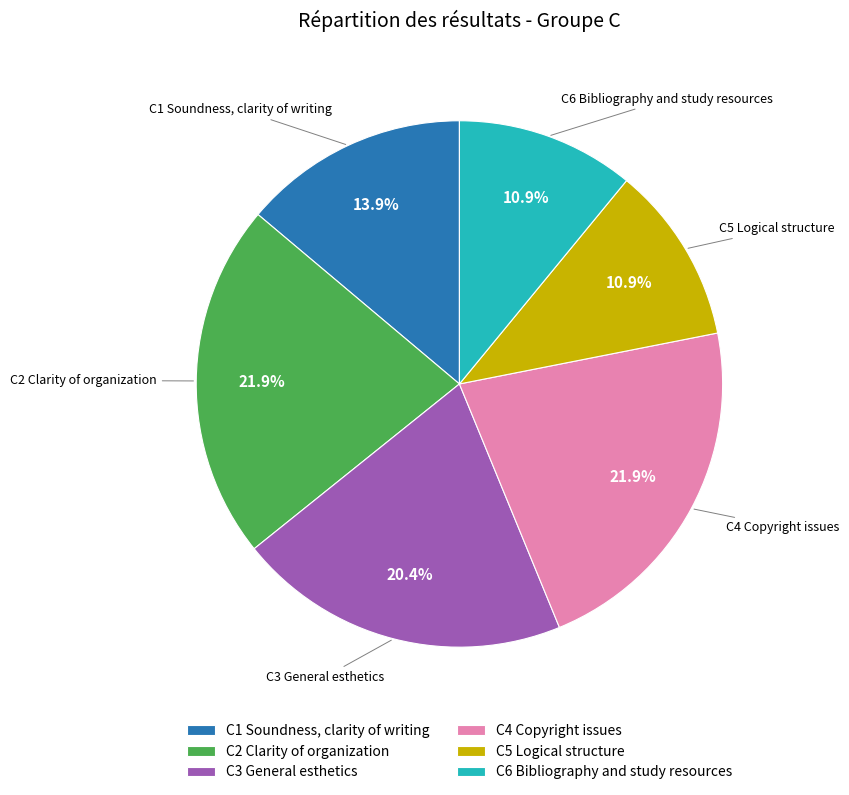

Between C2 Clarity of organization and C3 General esthetics, which is larger?

C2 Clarity of organization